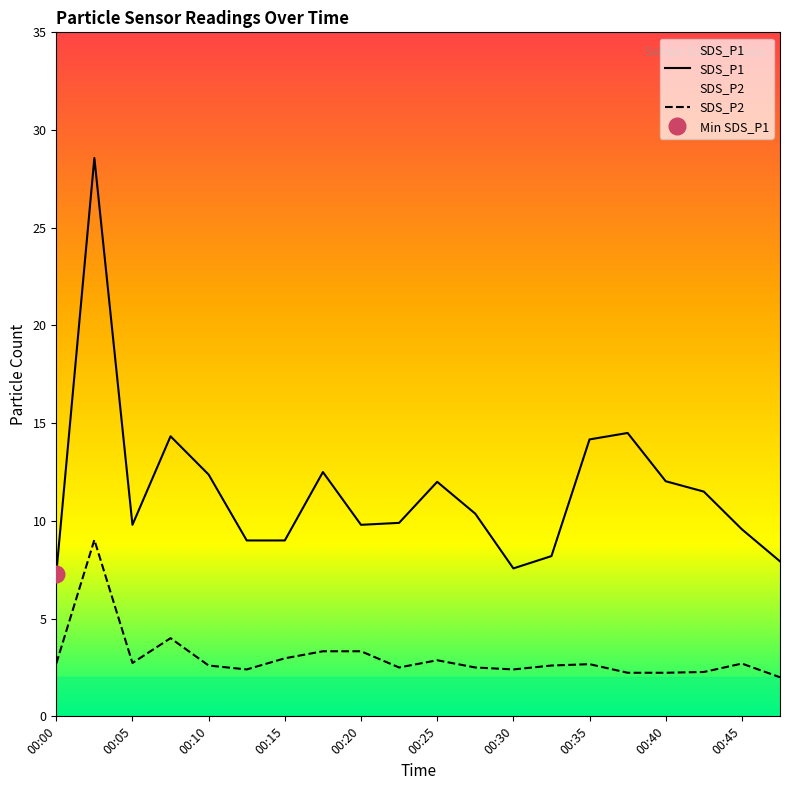

True or false: SDS_P1 and SDS_P2 cross at least once.

False